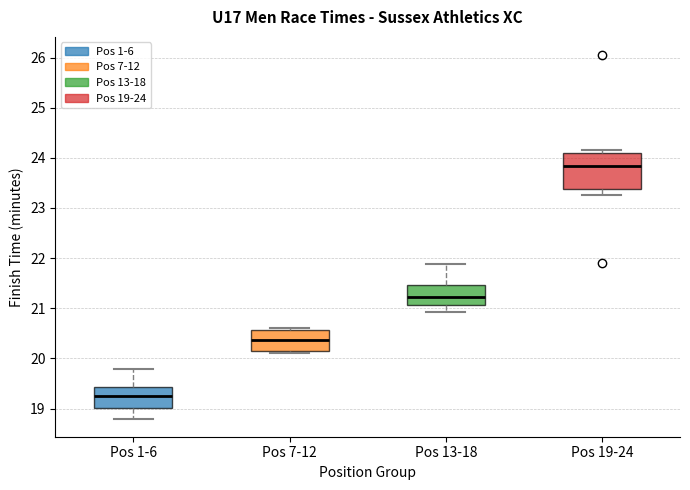

Reading left to right, transcribe this box plot: for each box, give where its median line is, the range the box spans, and where its two whiskers end, as read against the y-axis. The values are not printed on the chart, so give them approximately, as read against the axis.

Pos 1-6: median 19.3, box 19.0 to 19.4, whiskers 18.8 to 19.8
Pos 7-12: median 20.4, box 20.1 to 20.6, whiskers 20.1 (just below the box's lower edge) to 20.6 (just above the box's upper edge)
Pos 13-18: median 21.2, box 21.1 to 21.5, whiskers 20.9 to 21.9
Pos 19-24: median 23.8, box 23.4 to 24.1, whiskers 23.3 to 24.2